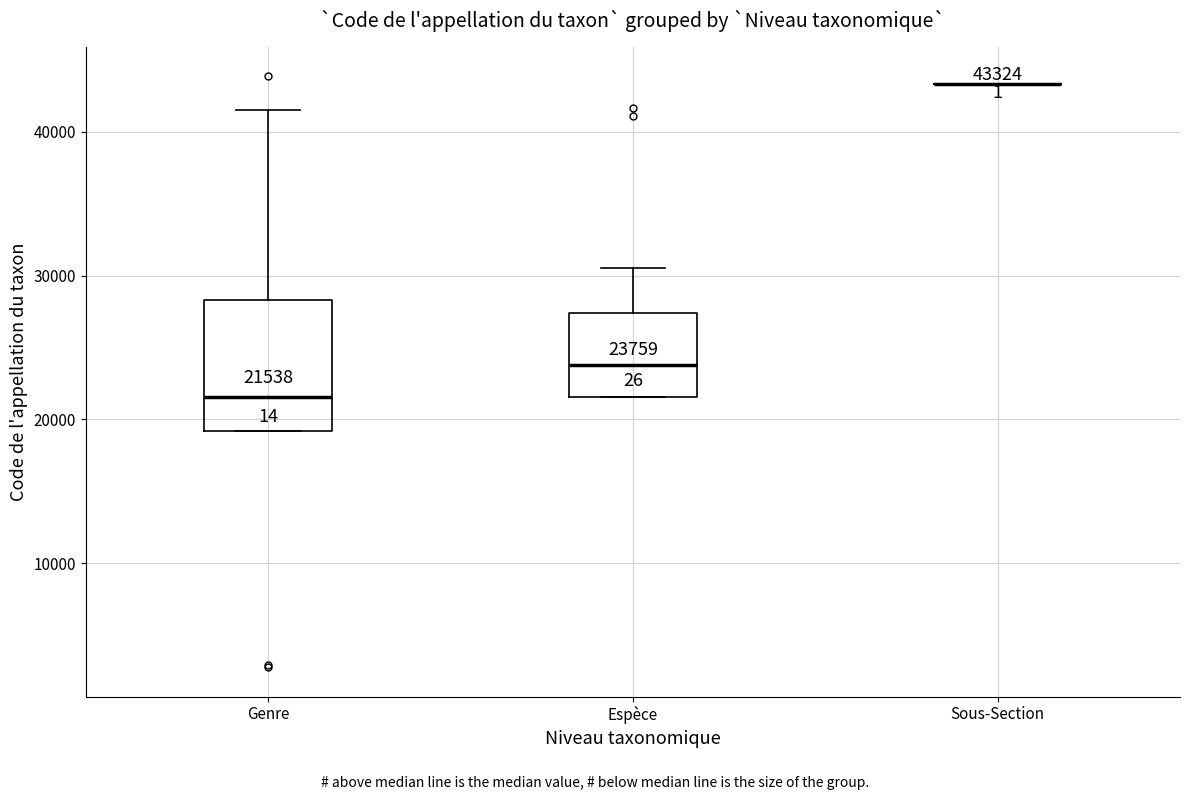

Which box is the tallest, from its lower edge to its upper edge?

Genre